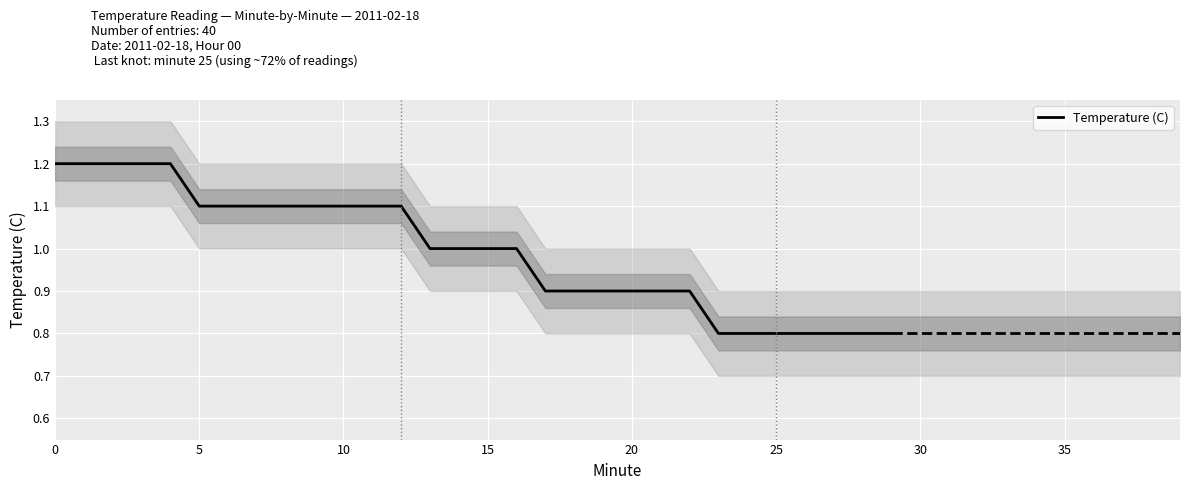

What is the smallest value displayed?

0.8